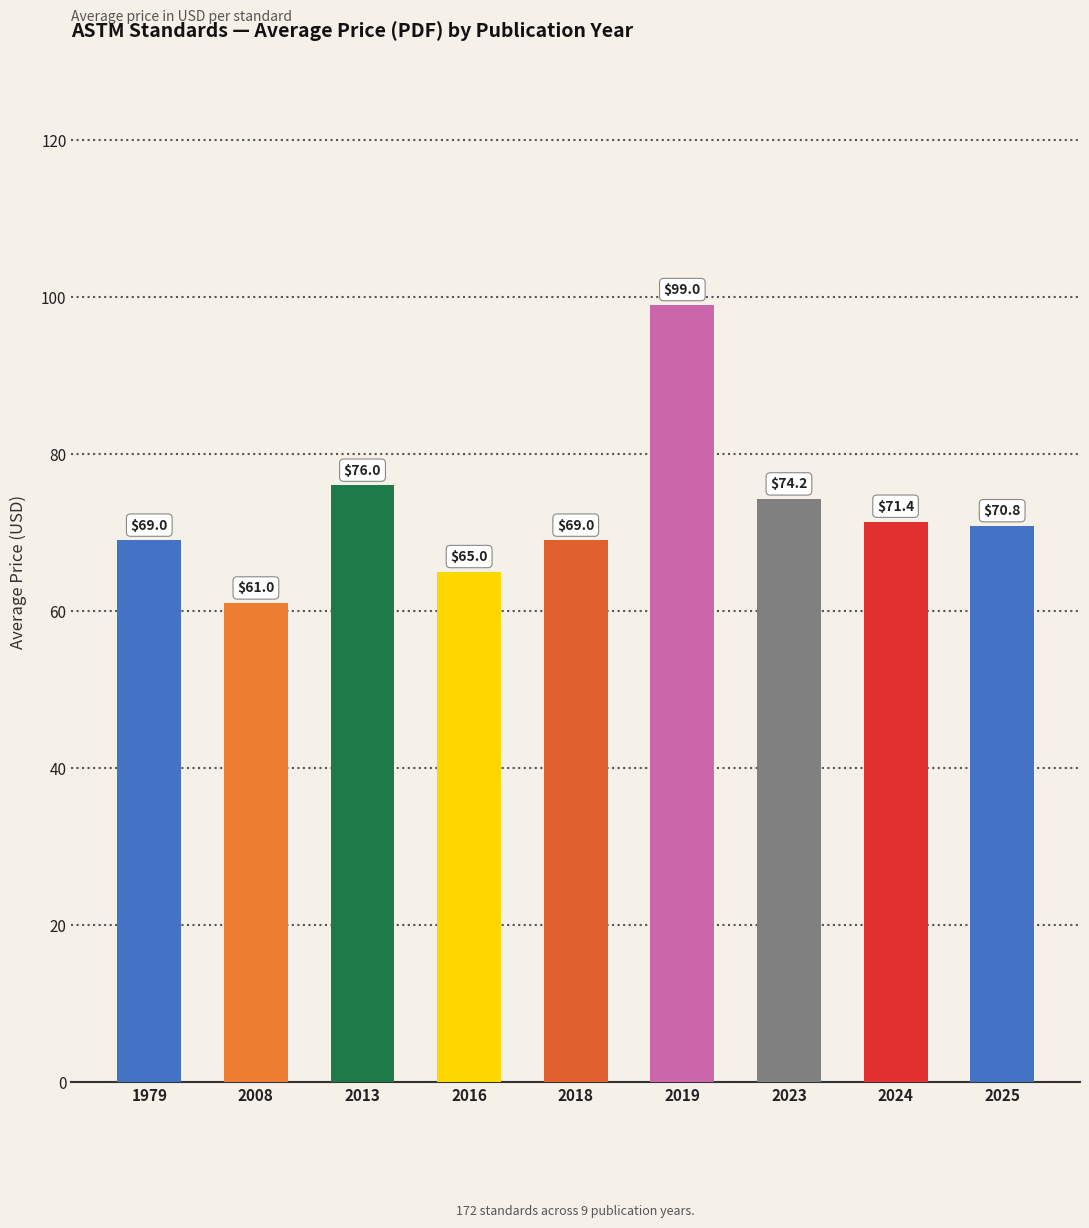

Which has a higher value, 2024 or 2008?

2024